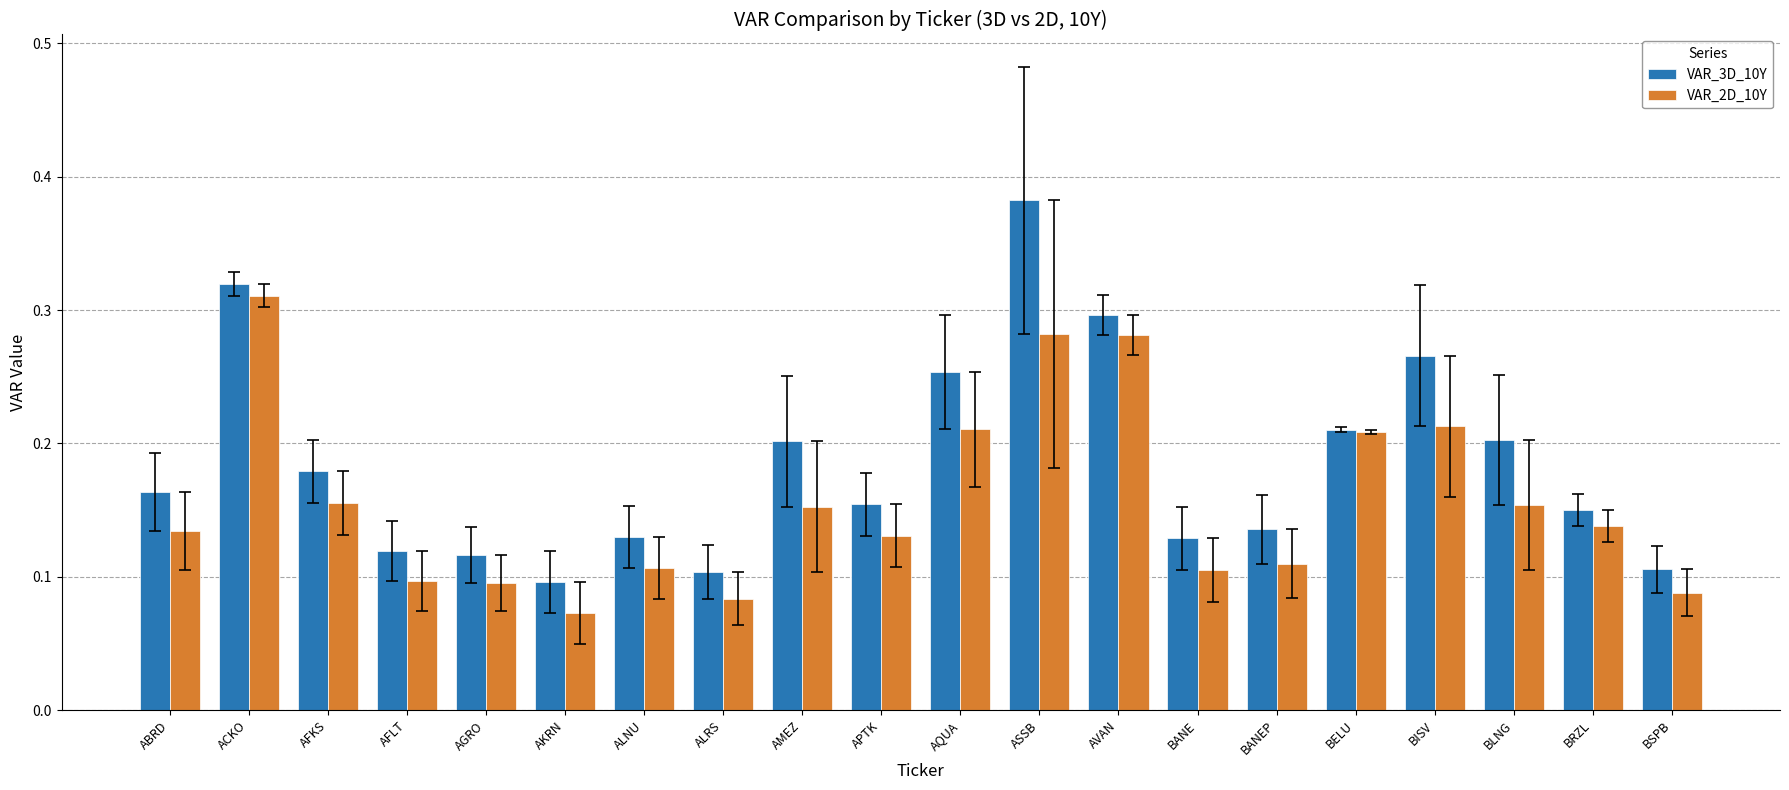

How many groups of bars are there?

20